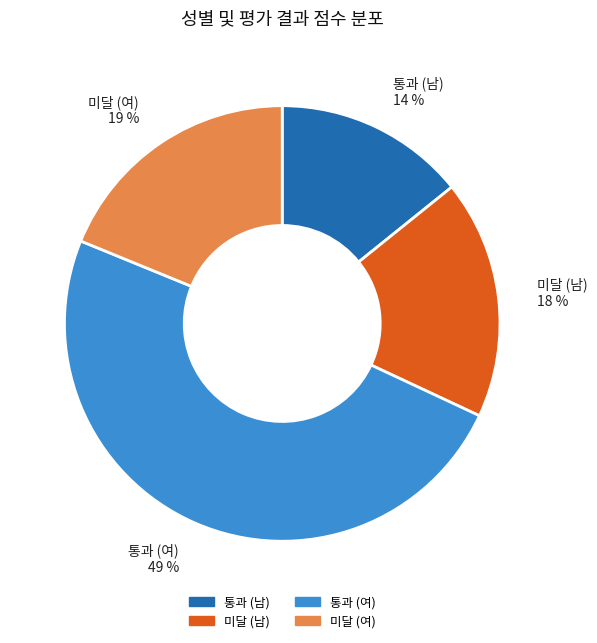

Is it true that 통과 (여) is 49% of the pie?

True